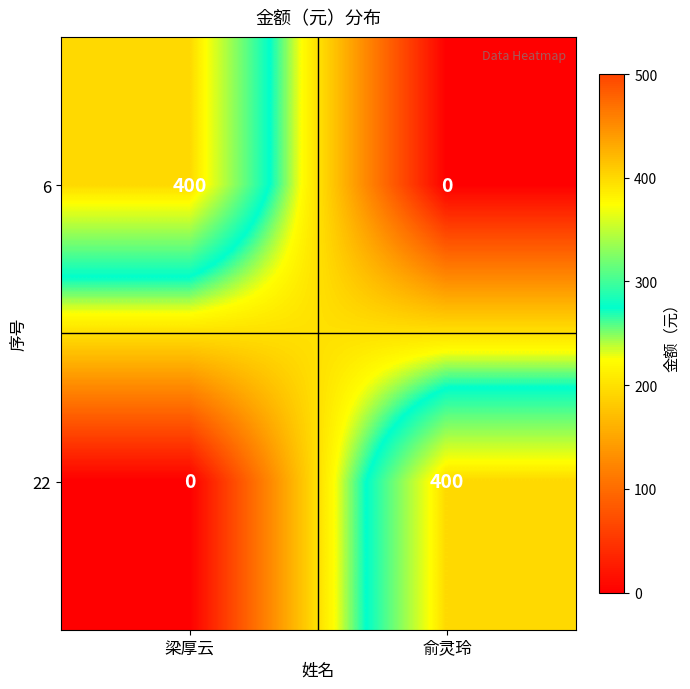

What is the greatest value displayed?

400